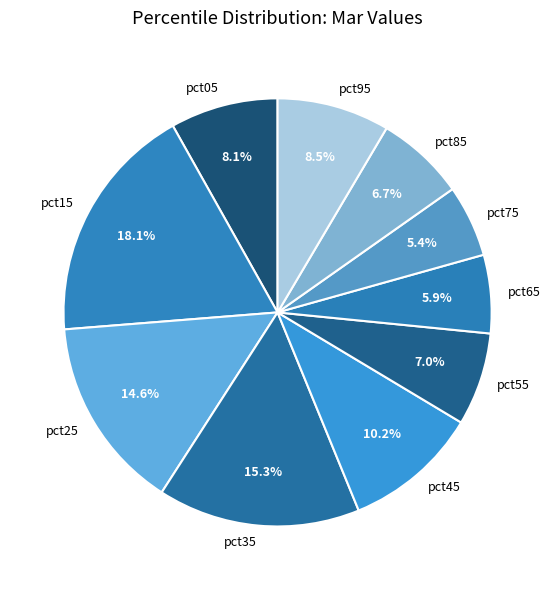

Which category has the biggest portion of the pie?

pct15